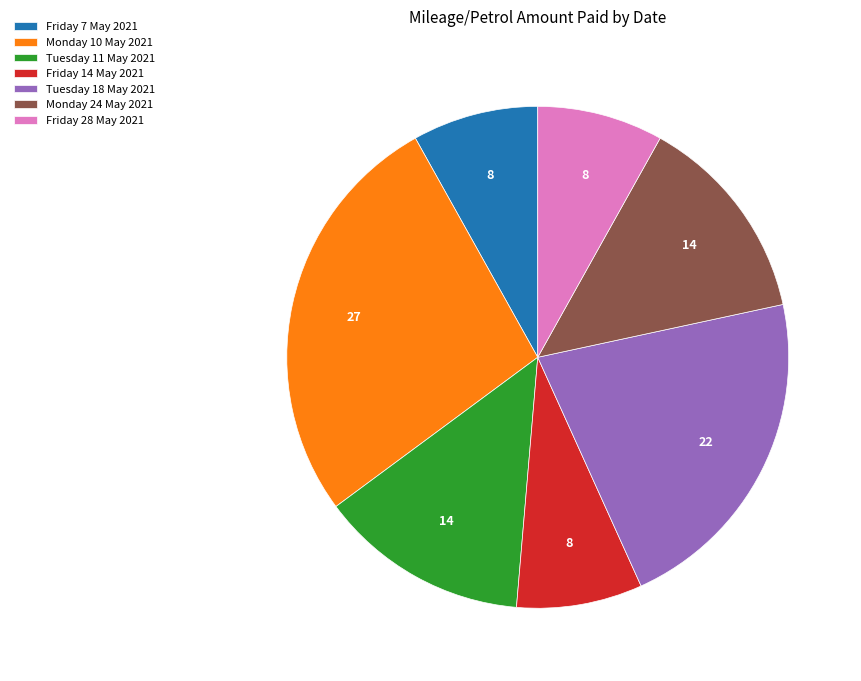

Which slice is the largest?

Monday 10 May 2021